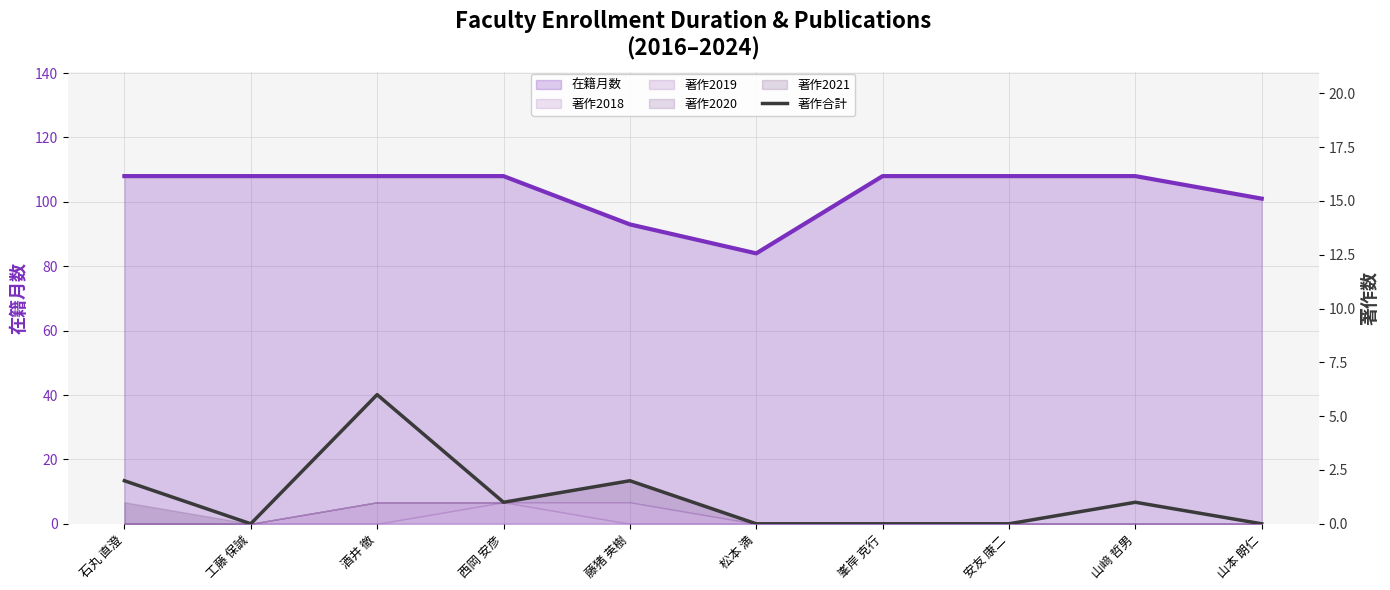

At which category does the data reach its first local peak?

酒井 徹